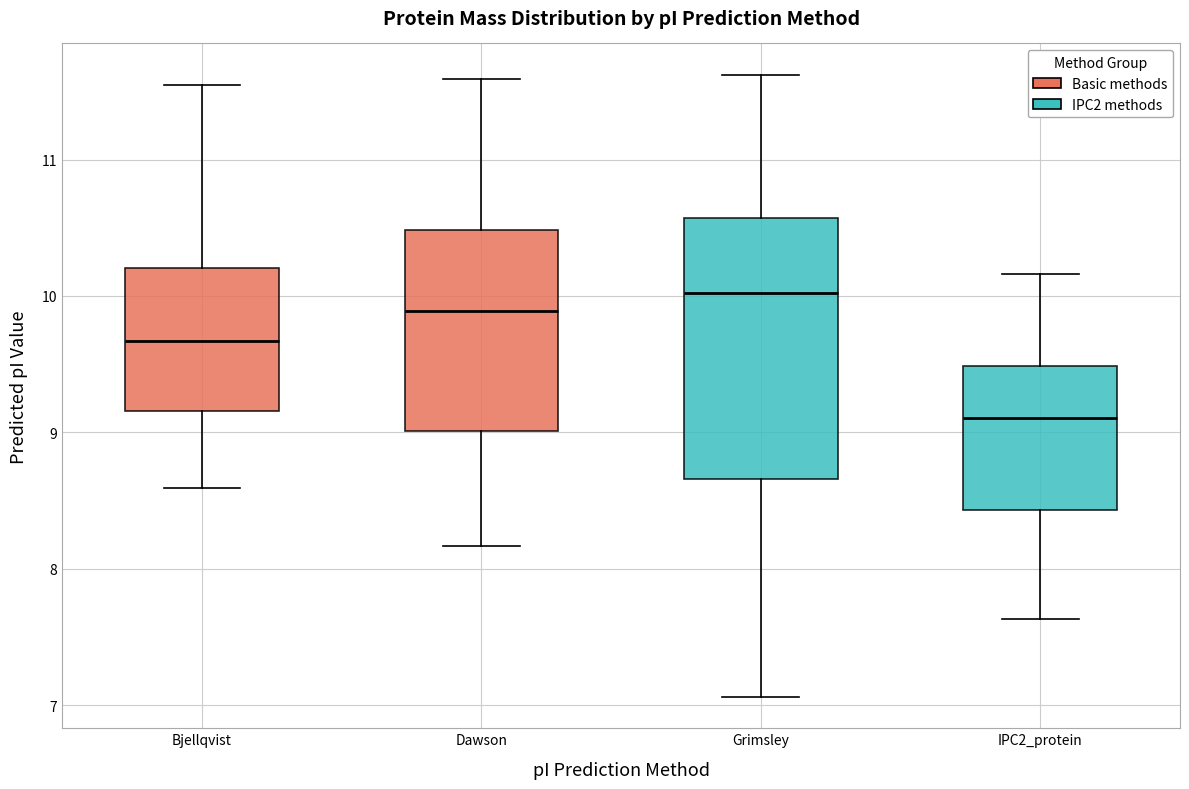

Which box's median line is the lowest?

IPC2_protein